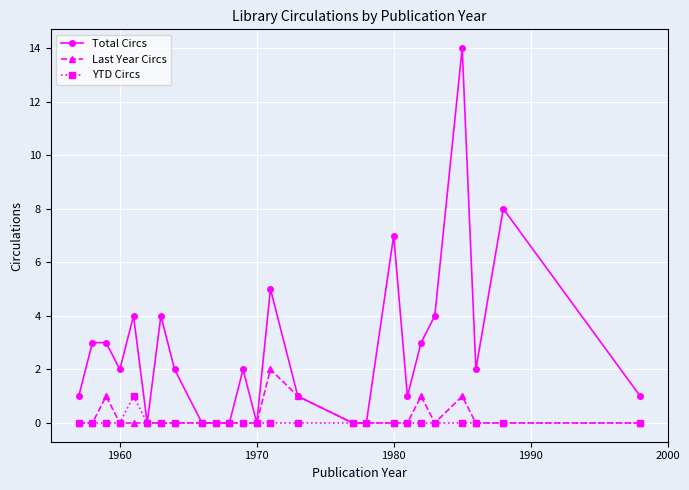

Rank the series by their maximum value, from highest to lowest.

Total Circs, Last Year Circs, YTD Circs